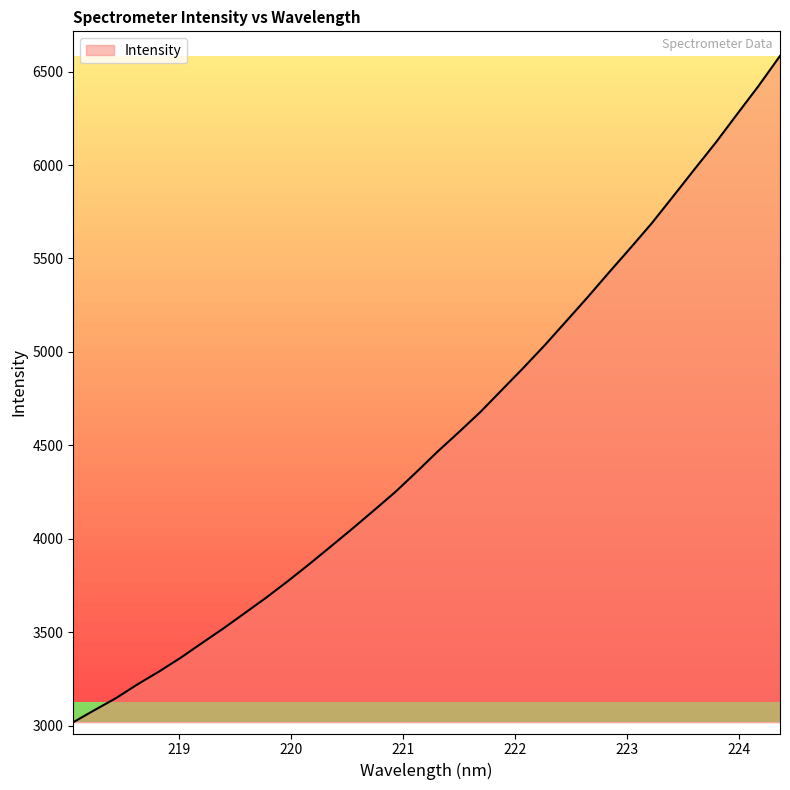

Does the chart display data point markers on the line(s)?

No